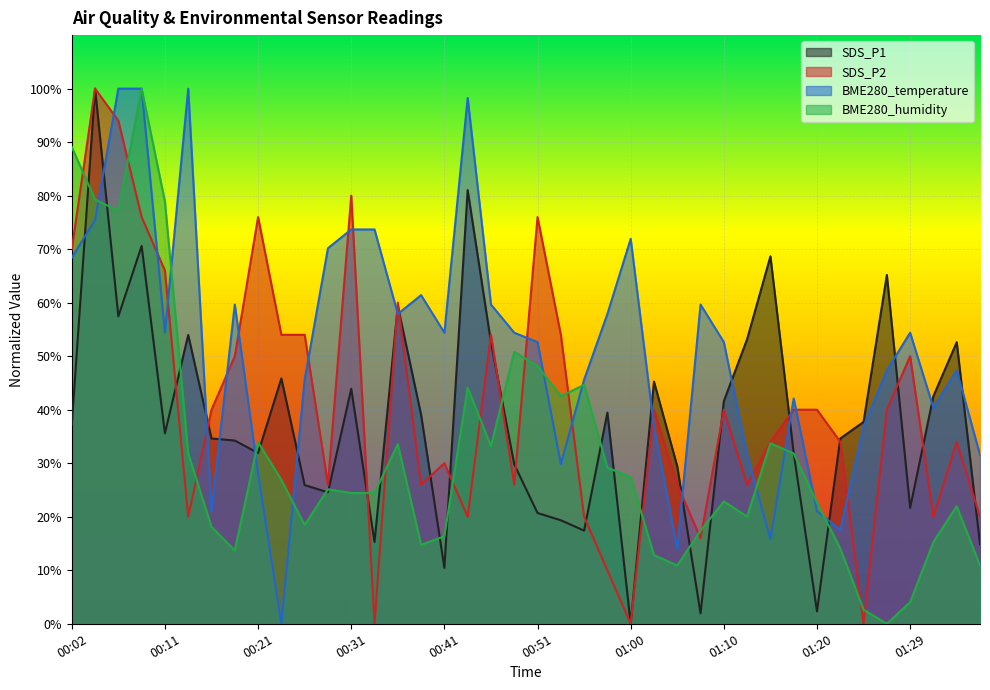

Reading right to left, what are all the values shown in this chart?

SDS_P1: 14.9	52.6	42.6	21.7	65.2	37.7	34.6	2.3	31.9	68.7	53.2	41.6	1.9	29.4	45.3	0.0	39.5	17.4	19.3	20.7	29.8	52.6	81.0	10.4	39.1	59.4	15.3	43.9	24.6	25.9	45.8	31.9	34.2	34.6	54.0	35.6	70.6	57.4	100.0	37.1
SDS_P2: 20.0	34.0	20.0	50.0	40.0	0.0	34.0	40.0	40.0	34.0	26.0	40.0	16.0	26.0	40.0	0.0	10.0	20.0	54.0	76.0	26.0	54.0	20.0	30.0	26.0	60.0	0.0	80.0	26.0	54.0	54.0	76.0	50.0	40.0	20.0	66.0	76.0	94.0	100.0	70.0
BME280_temperature: 31.6	47.4	40.4	54.4	47.4	36.8	17.5	21.1	42.1	15.8	31.6	52.6	59.6	14.0	36.8	71.9	57.9	45.6	29.8	52.6	54.4	59.6	98.2	54.4	61.4	57.9	73.7	73.7	70.2	45.6	0.0	28.1	59.6	21.1	100.0	54.4	100.0	100.0	75.4	68.4
BME280_humidity: 10.9	22.0	15.3	4.0	0.0	2.6	14.1	22.7	31.8	33.7	20.0	22.8	17.4	10.9	12.8	27.4	29.2	44.6	42.5	48.2	50.8	33.2	44.1	16.3	14.8	33.6	24.4	24.4	25.1	18.5	26.9	33.9	13.7	18.1	31.8	78.9	100.0	77.2	79.3	89.1